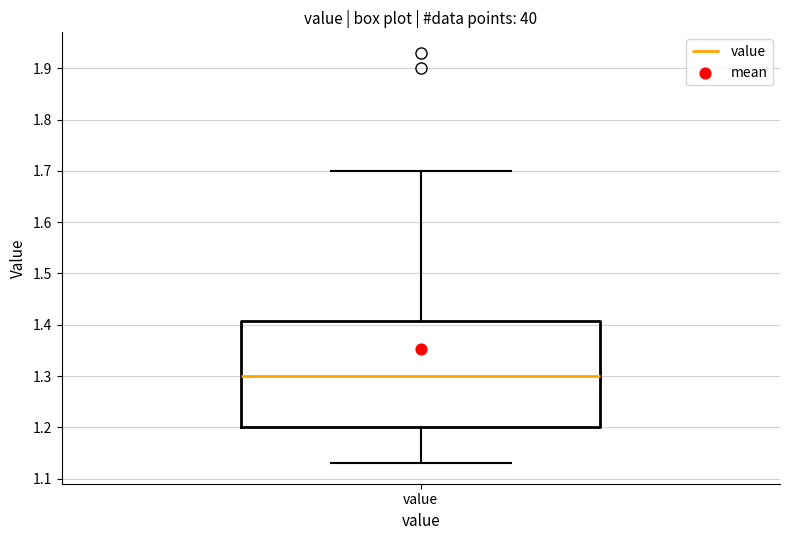

Read this box plot against the y-axis: the position of the median line, the range covered by the box, and the ends of both whiskers. The values are not printed on the chart, so give them approximately, as read against the axis.

median 1.30, box 1.20 to 1.41, whiskers 1.13 to 1.70